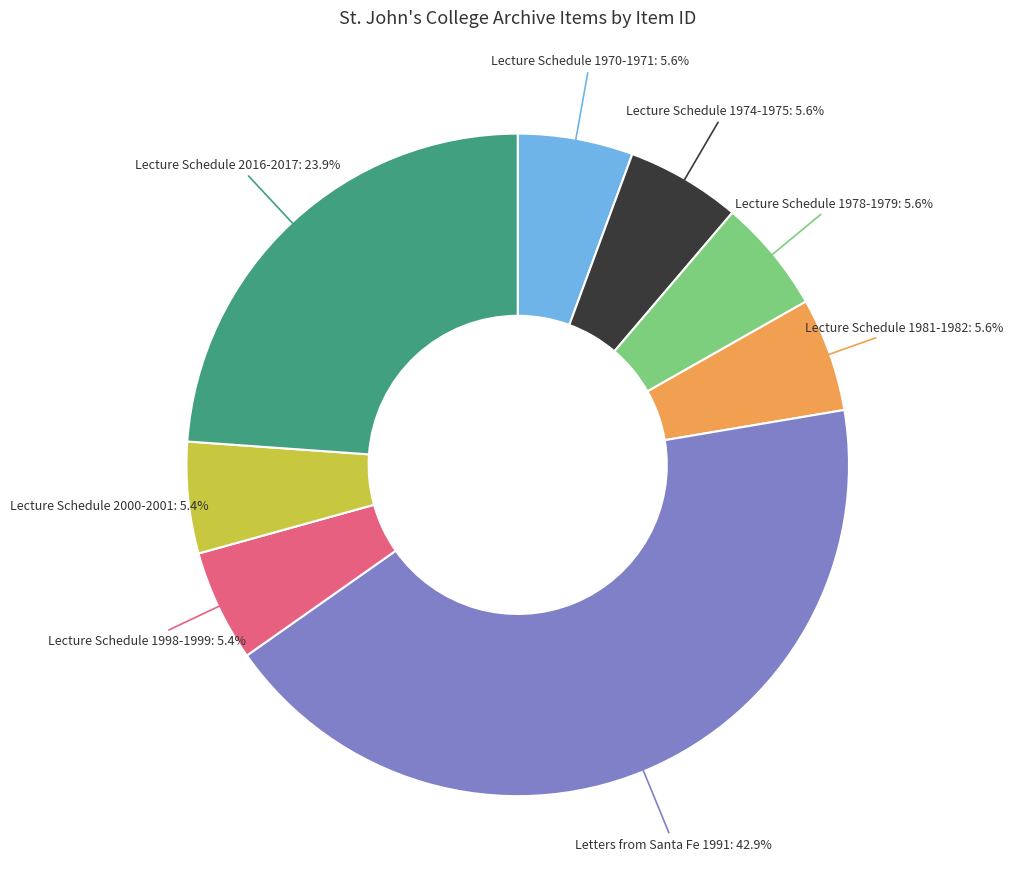

Is there any slice that represents more than half of the pie?

No